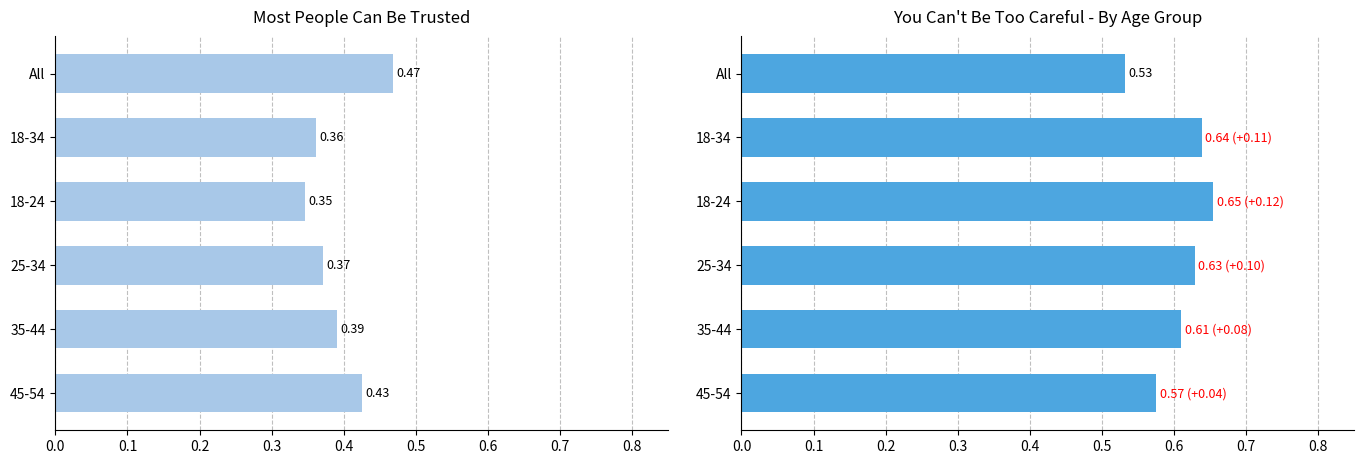

Reading right to left, transcribe all the data shown in this chart.

Most People Can Be Trusted: 0.4	0.4	0.4	0.3	0.4	0.5
You Can't Be Too Careful: 0.6	0.6	0.6	0.7	0.6	0.5